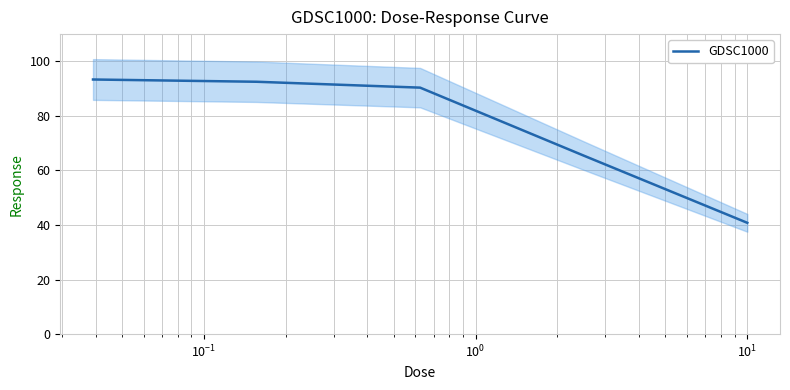

Reading right to left, what are all the values shown in this chart?

40.8	65.5	90.4	92.5	93.4